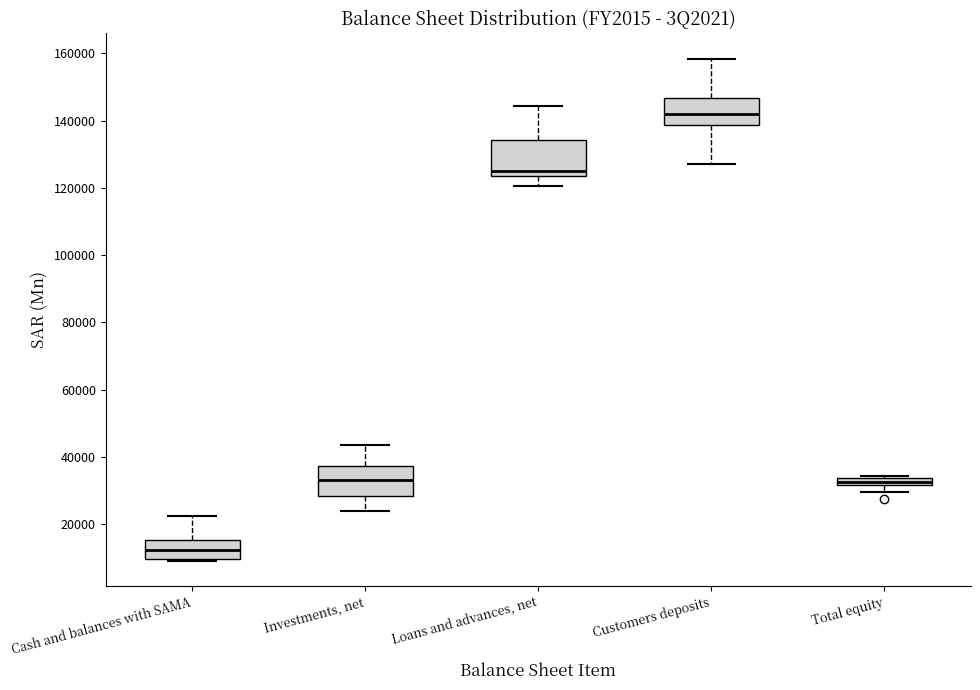

Where does the upper whisker of the box for Cash and balances with SAMA end on the y-axis? The values are not printed on the chart, so give them approximately, as read against the axis.

22000